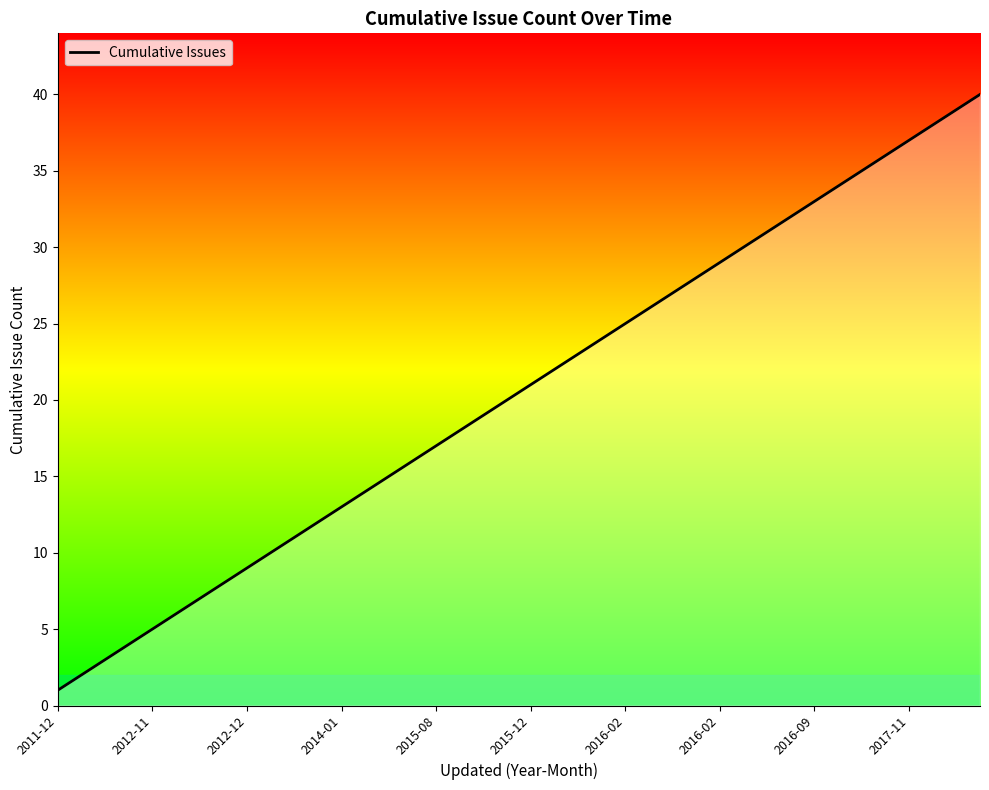

What is the difference between the second highest and minimum values?

38